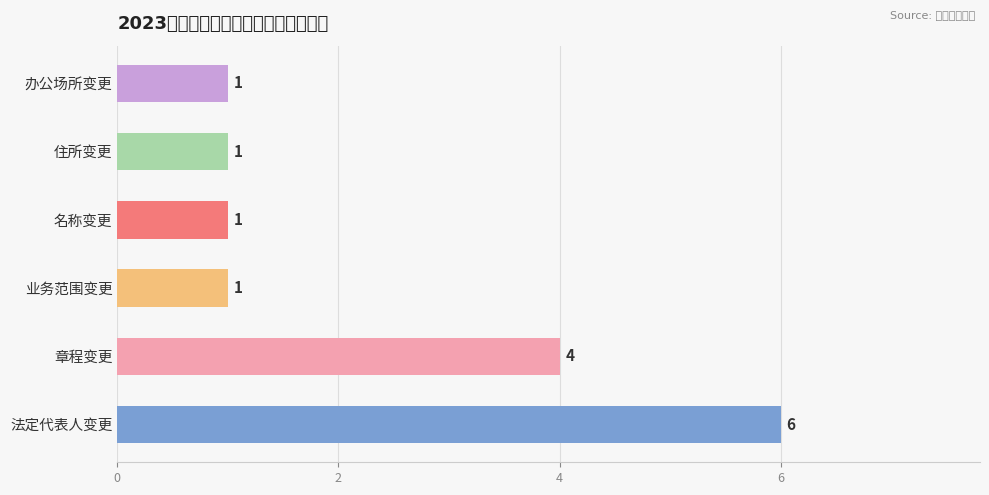

How many values are between 1 and 4?

5